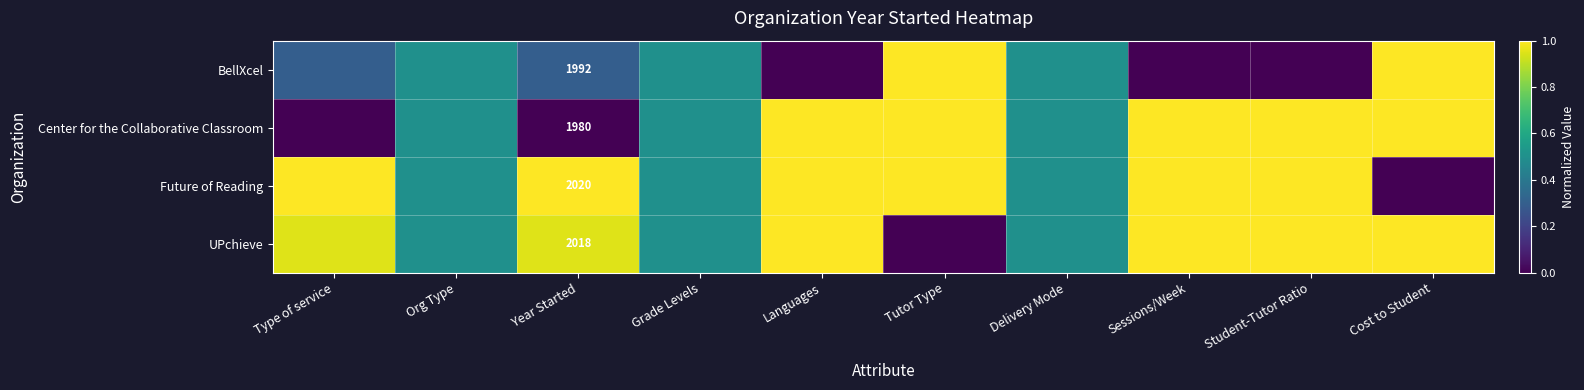

At Year Started, list the series in order from smallest to largest.

Center for the Collaborative Classroom, BellXcel, UPchieve, Future of Reading